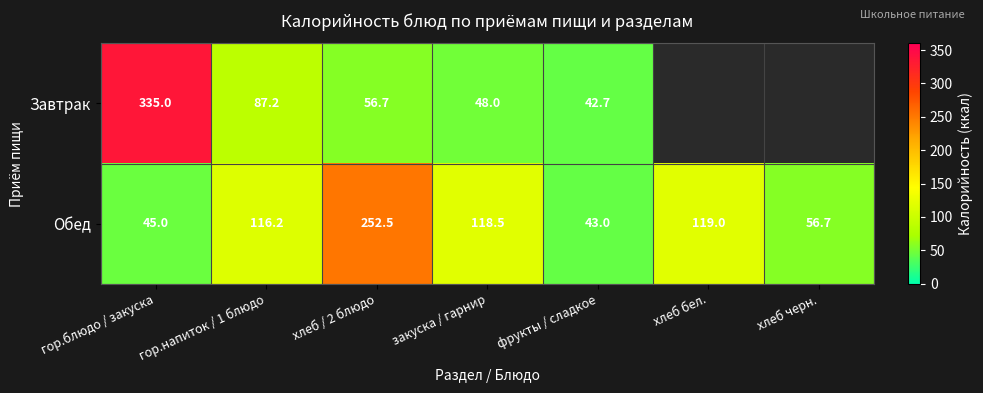

The value of Обед at закуска / гарнир is 118.5. True or false?

True